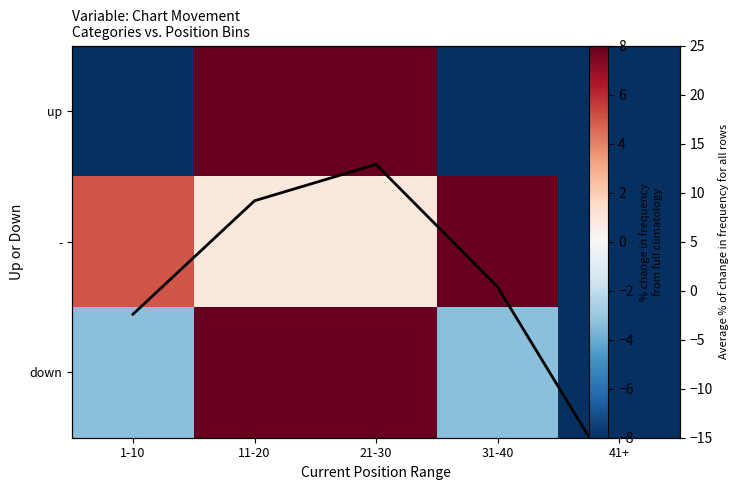

Where does the Average % change series first go above 0?

11-20